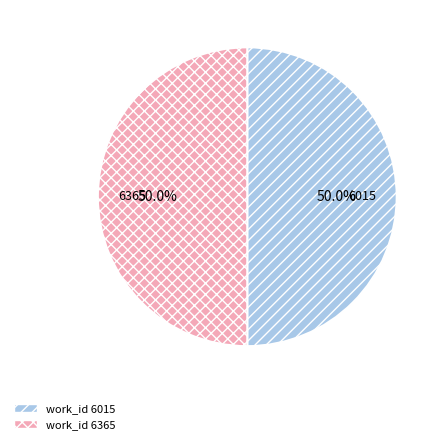

To the nearest percent, what percentage of the pie is 6365?

50%